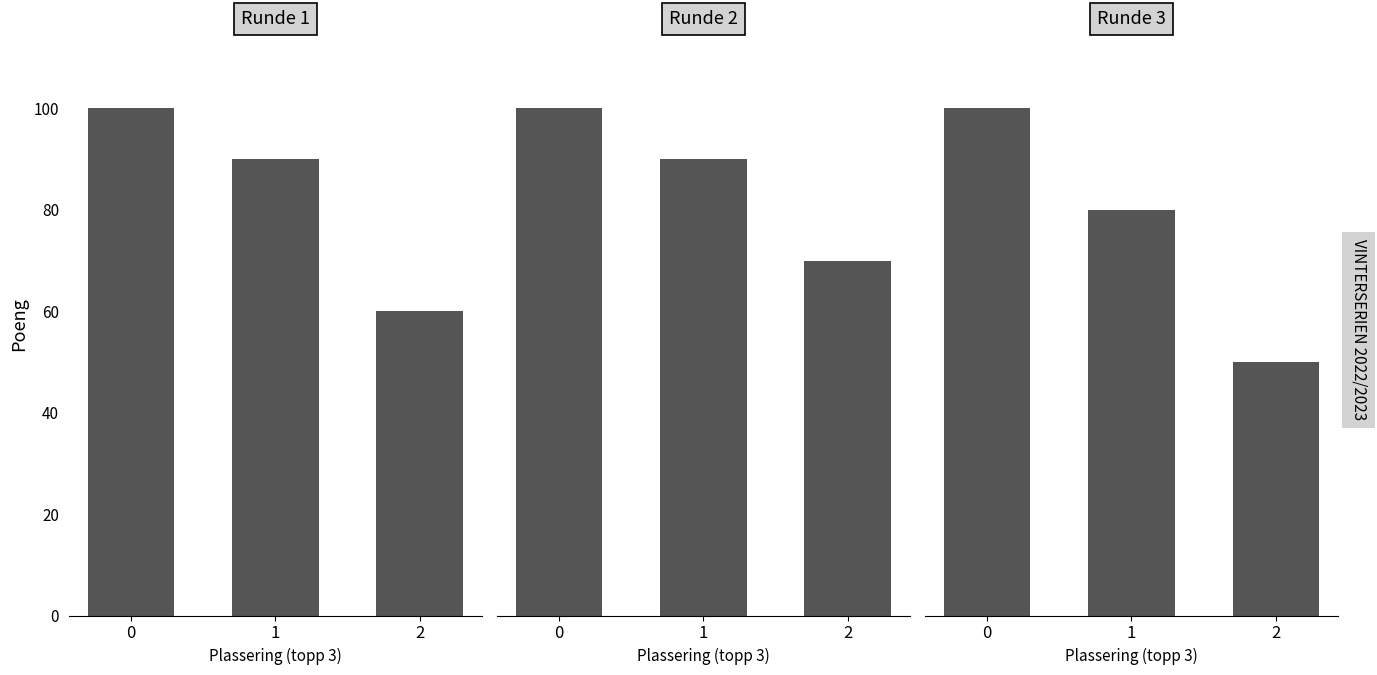

What is the total value across all series at 1?

260